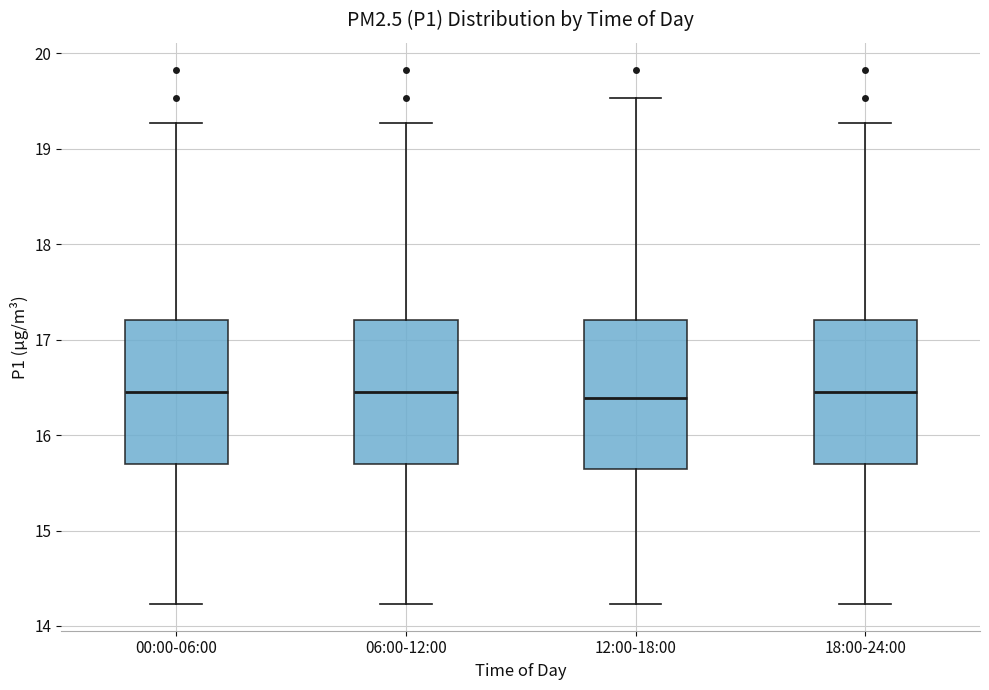

Reading left to right, transcribe this box plot: for each box, give where its median line is, the range the box spans, and where its two whiskers end, as read against the y-axis. The values are not printed on the chart, so give them approximately, as read against the axis.

00:00-06:00: median 16.5, box 15.7 to 17.2, whiskers 14.2 to 19.3
06:00-12:00: median 16.5, box 15.7 to 17.2, whiskers 14.2 to 19.3
12:00-18:00: median 16.4, box 15.6 to 17.2, whiskers 14.2 to 19.5
18:00-24:00: median 16.5, box 15.7 to 17.2, whiskers 14.2 to 19.3